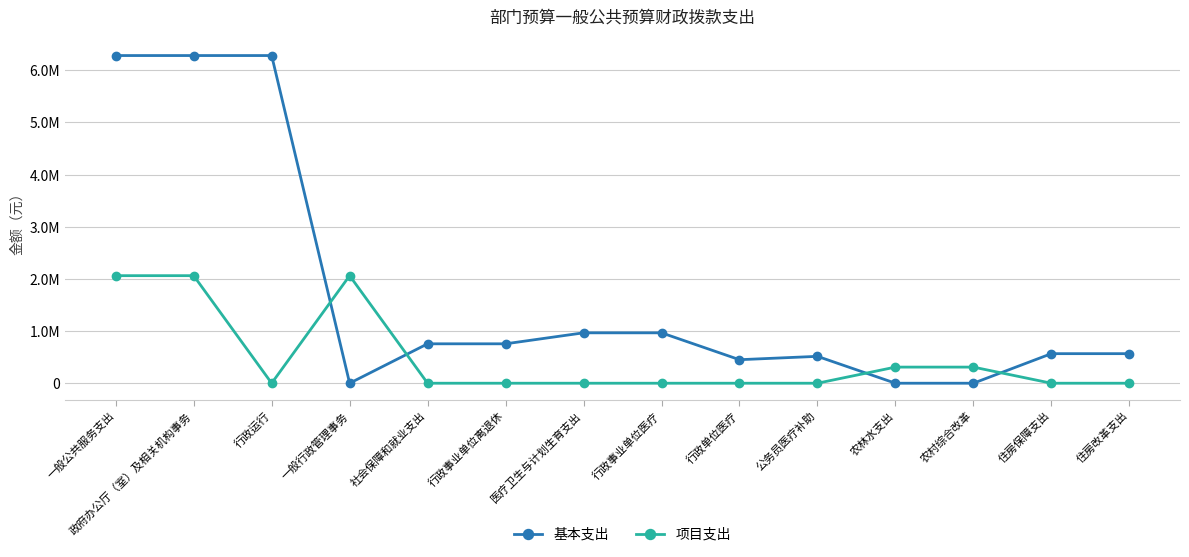

Where do 项目支出 and 基本支出 first cross each other?

行政运行 and 一般行政管理事务